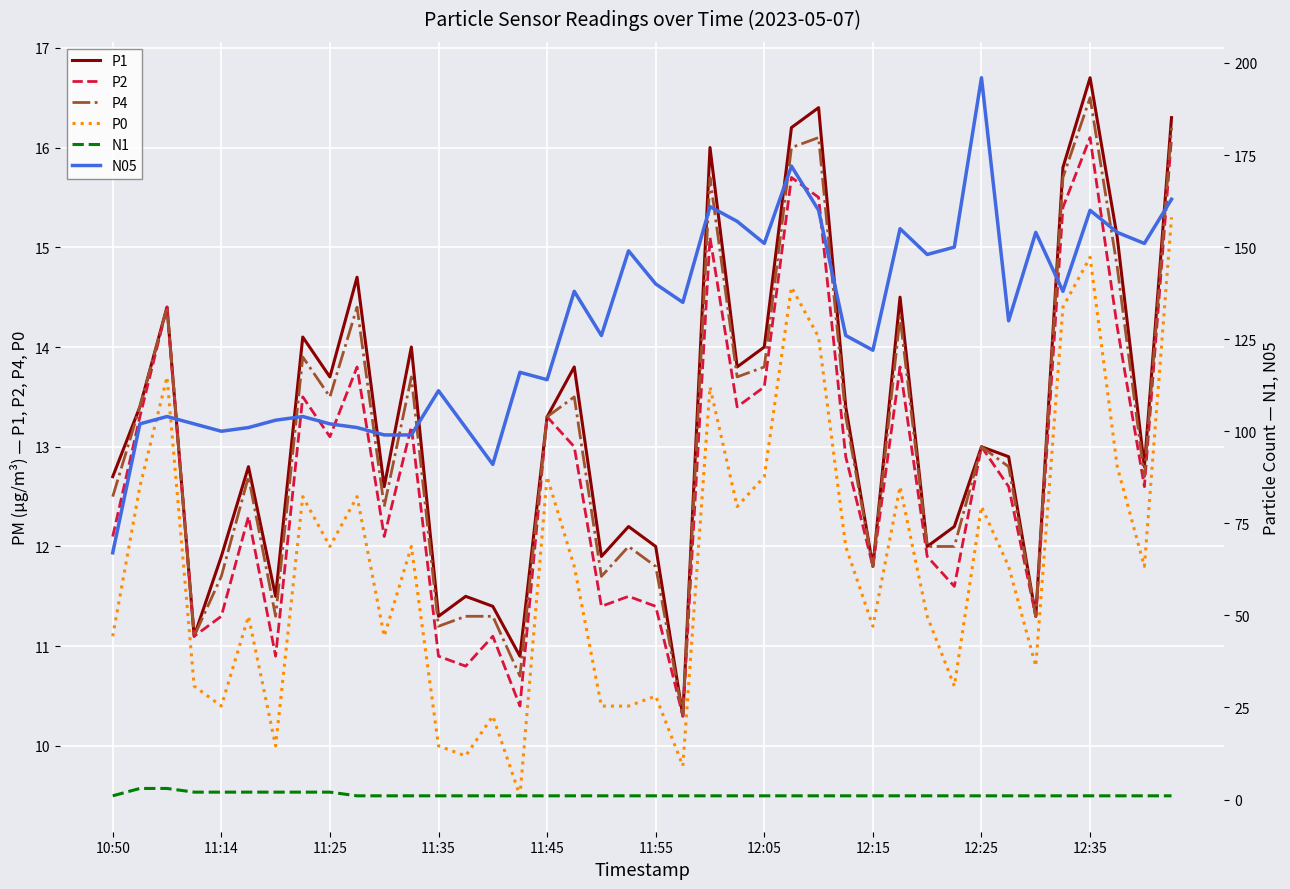

Reading right to left, extract all data points from this chart.

P1: 16.3	12.8	15.1	16.7	15.8	11.3	12.9	13.0	12.2	12.0	14.5	11.8	13.4	16.4	16.2	14.0	13.8	16.0	10.3	12.0	12.2	11.9	13.8	13.3	10.9	11.4	11.5	11.3	14.0	12.6	14.7	13.7	14.1	11.5	12.8	11.9	11.1	14.4	13.4	12.7
P2: 16.1	12.6	14.2	16.1	15.4	11.3	12.6	13.0	11.6	11.9	13.8	11.8	12.9	15.5	15.7	13.6	13.4	15.1	10.3	11.4	11.5	11.4	13.0	13.3	10.4	11.1	10.8	10.9	13.2	12.1	13.8	13.1	13.5	10.9	12.3	11.3	11.1	14.4	13.3	12.1
P4: 16.2	12.7	14.8	16.5	15.7	11.3	12.8	13.0	12.0	12.0	14.3	11.8	13.3	16.1	16.0	13.8	13.7	15.7	10.3	11.8	12.0	11.7	13.5	13.3	10.7	11.3	11.3	11.2	13.7	12.4	14.4	13.5	13.9	11.3	12.7	11.7	11.1	14.4	13.4	12.5
P0: 15.3	11.8	12.8	14.9	14.4	10.8	11.8	12.4	10.6	11.3	12.6	11.2	12.0	14.1	14.6	12.7	12.4	13.6	9.8	10.5	10.4	10.4	11.8	12.7	9.5	10.3	9.9	10.0	12.0	11.1	12.5	12.0	12.5	10.0	11.3	10.4	10.6	13.7	12.6	11.1
N1: 1.0	1.0	1.0	1.0	1.0	1.0	1.0	1.0	1.0	1.0	1.0	1.0	1.0	1.0	1.0	1.0	1.0	1.0	1.0	1.0	1.0	1.0	1.0	1.0	1.0	1.0	1.0	1.0	1.0	1.0	1.0	2.0	2.0	2.0	2.0	2.0	2.0	3.0	3.0	1.0
N05: 163.0	151.0	154.0	160.0	138.0	154.0	130.0	196.0	150.0	148.0	155.0	122.0	126.0	160.0	172.0	151.0	157.0	161.0	135.0	140.0	149.0	126.0	138.0	114.0	116.0	91.0	101.0	111.0	99.0	99.0	101.0	102.0	104.0	103.0	101.0	100.0	102.0	104.0	102.0	67.0